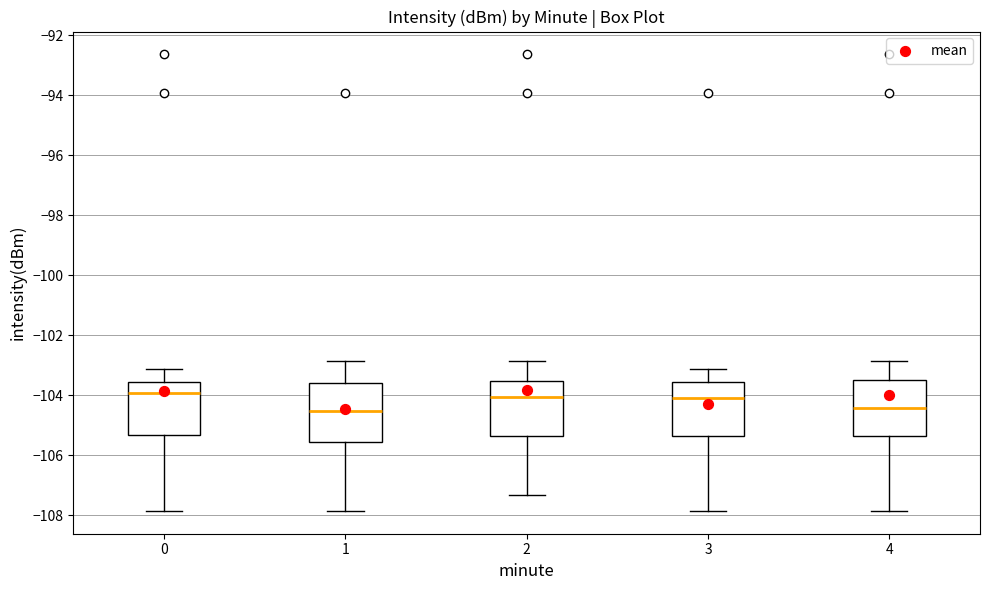

Where is the lower edge of the box at x = 2 on the y-axis? The values are not printed on the chart, so give them approximately, as read against the axis.

-105.4